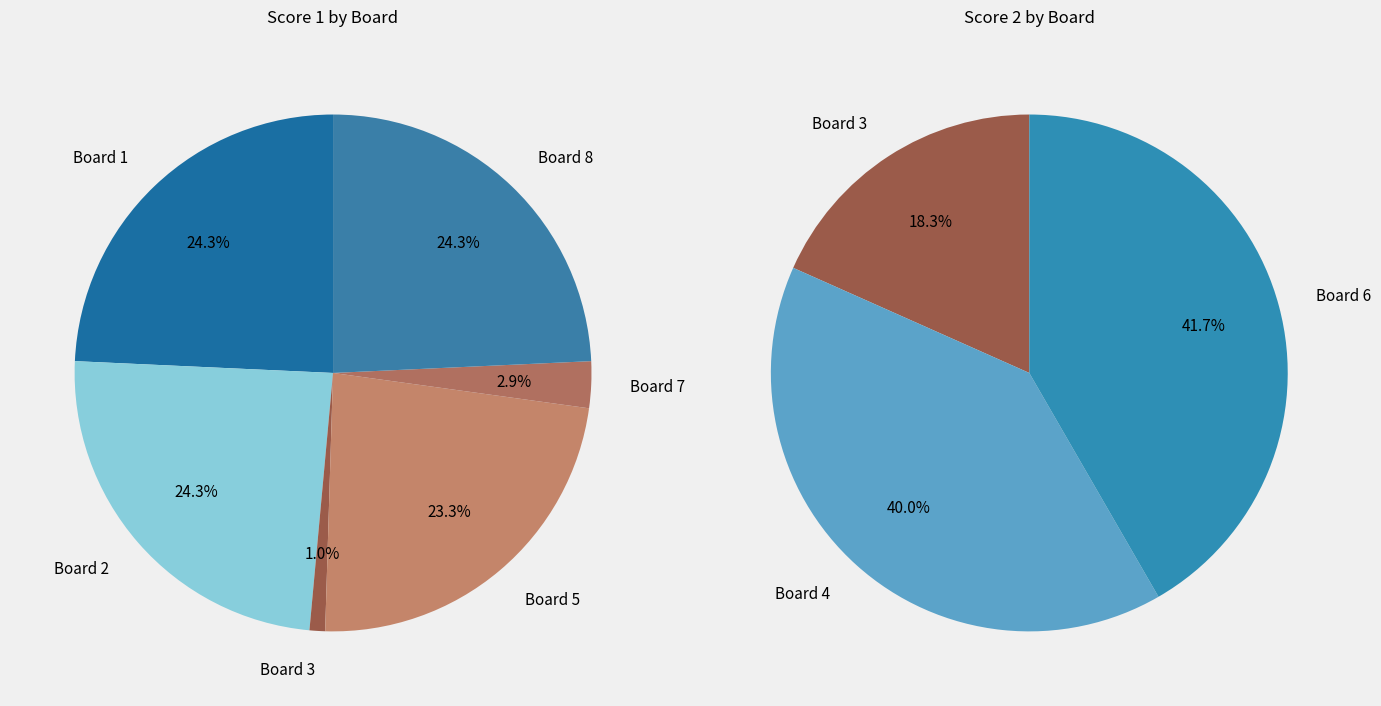

At Board 7, list the series in order from largest to smallest.

Score 1, Score 2